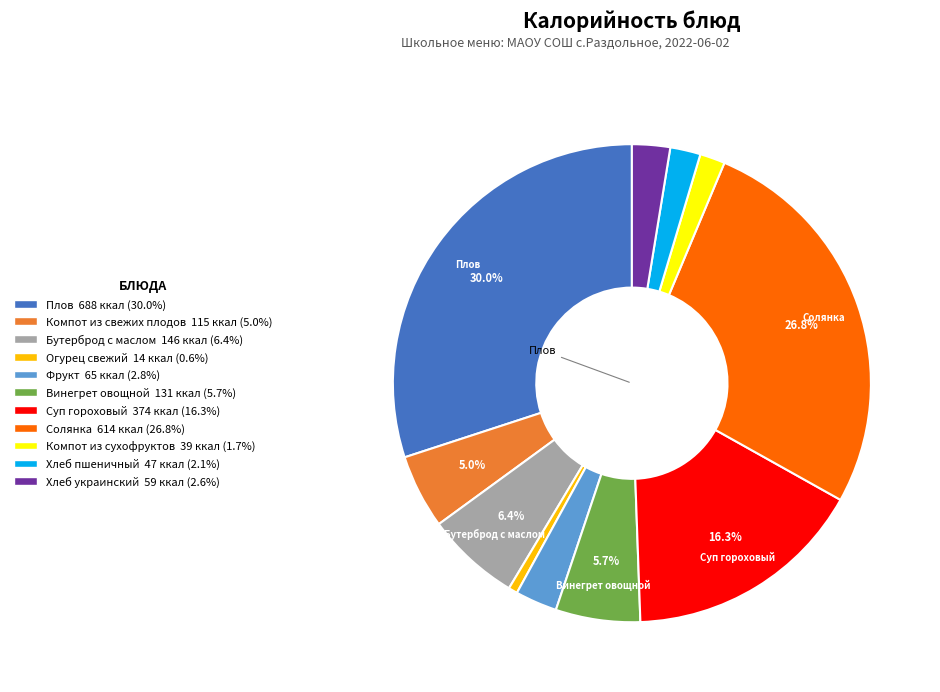

Is there any slice that represents more than half of the pie?

No